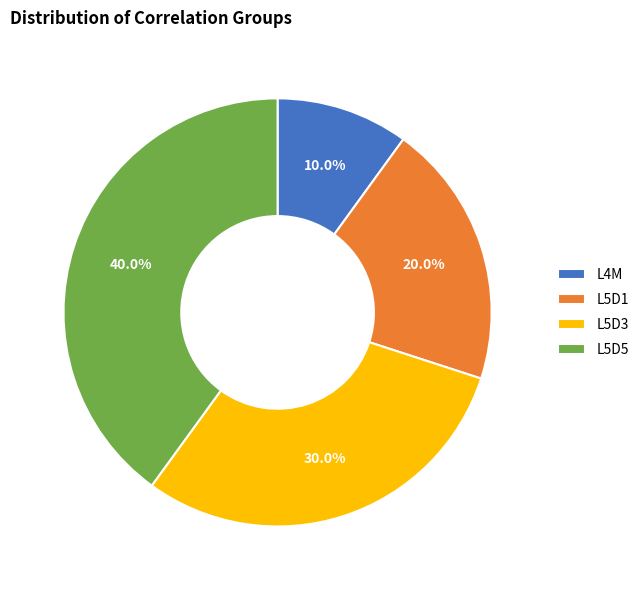

Which category has the smallest portion of the pie?

L4M